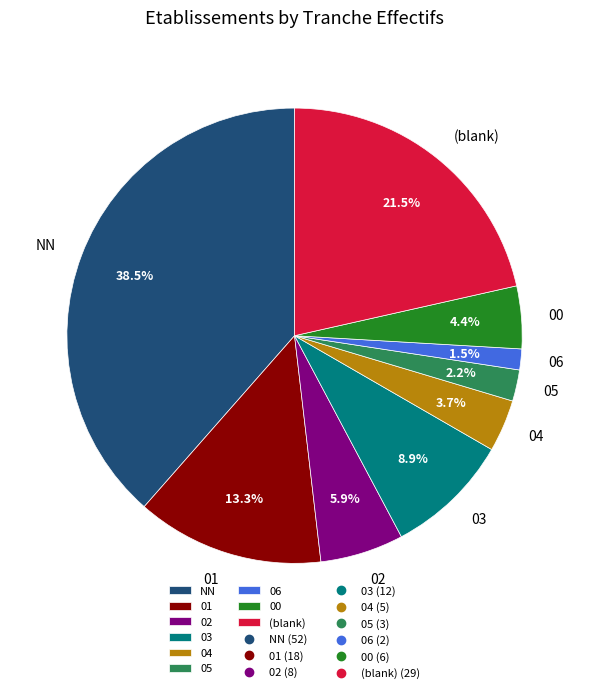

What percentage do 05 and (blank) together represent?

23.7%